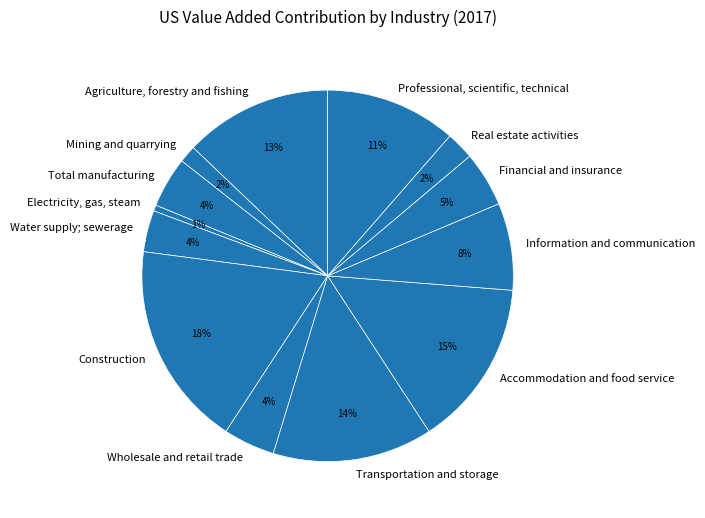

To the nearest percent, what is the average slice percentage?

8%